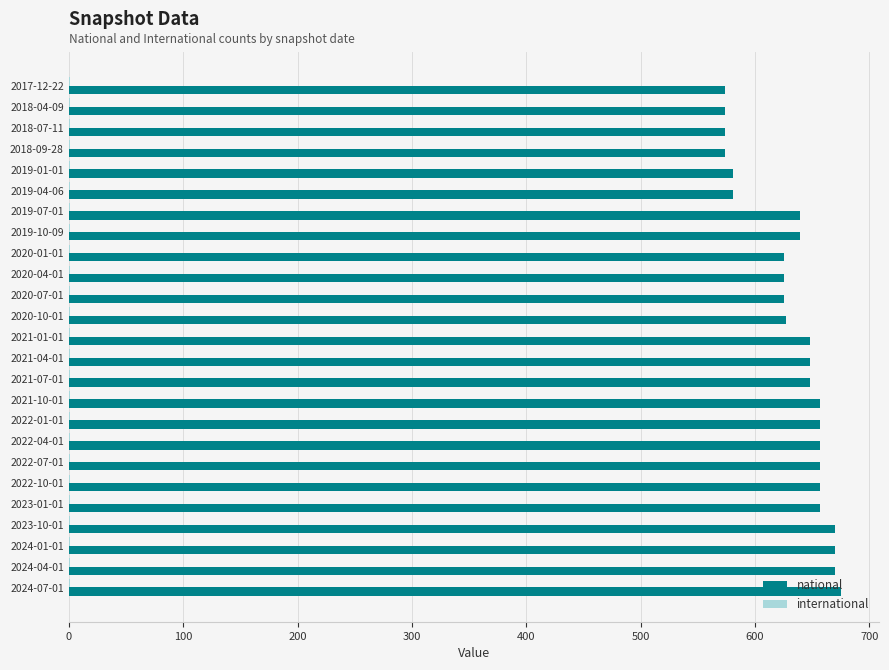

How many distinct data groups are displayed?

2